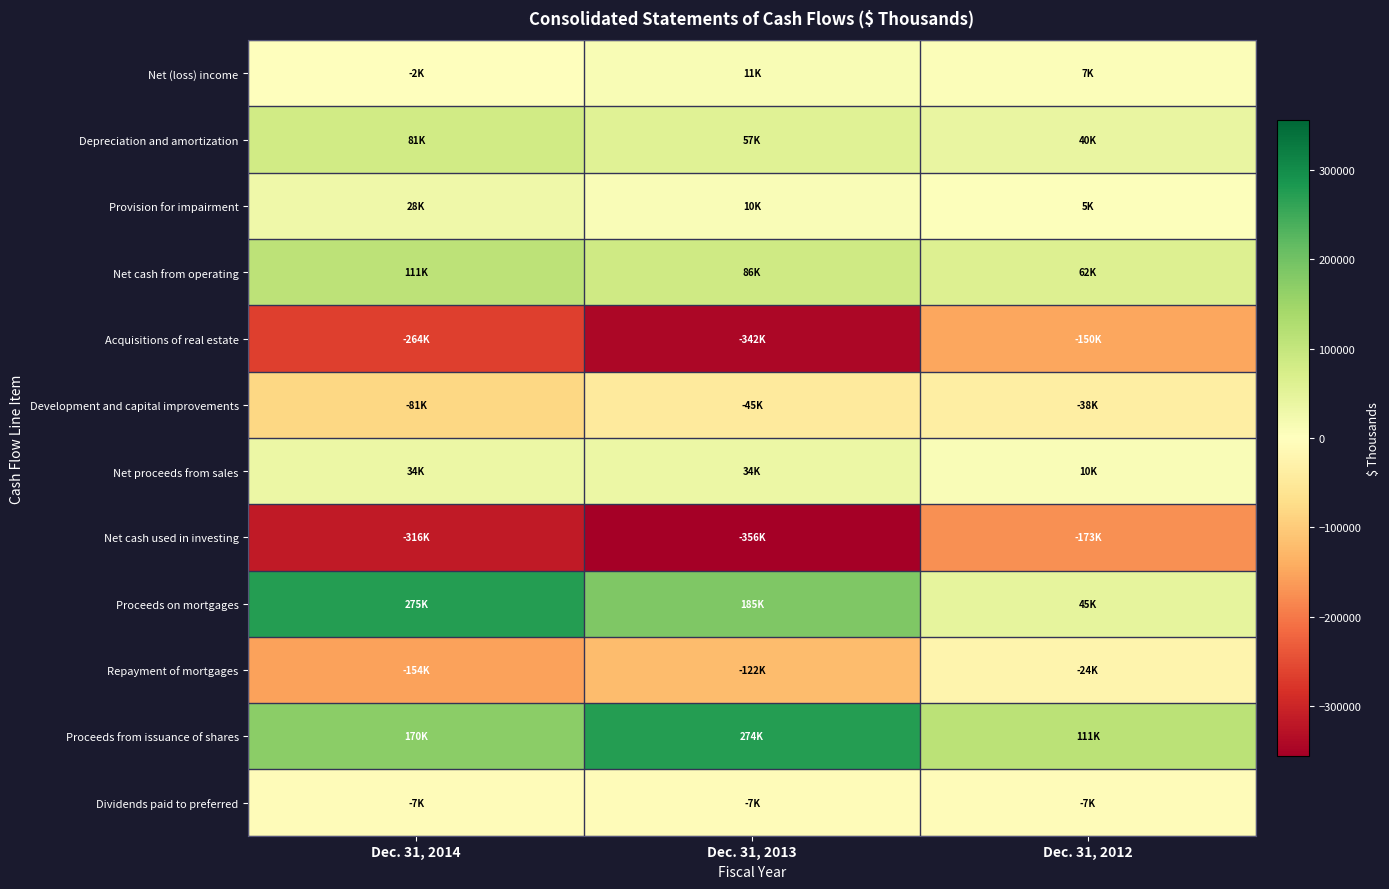

Reading right to left, list all the values displayed in this chart.

Net (loss) income: Dec. 31, 2012=7092	Dec. 31, 2013=11462	Dec. 31, 2014=-2412
Depreciation and amortization: Dec. 31, 2012=39822	Dec. 31, 2013=56841	Dec. 31, 2014=81182
Provision for impairment: Dec. 31, 2012=4688	Dec. 31, 2013=9669	Dec. 31, 2014=27865
Net cash from operating: Dec. 31, 2012=62194	Dec. 31, 2013=85583	Dec. 31, 2014=110592
Acquisitions of real estate: Dec. 31, 2012=-149960	Dec. 31, 2013=-342189	Dec. 31, 2014=-264414
Development and capital improvements: Dec. 31, 2012=-38431	Dec. 31, 2013=-44625	Dec. 31, 2014=-80742
Net proceeds from sales: Dec. 31, 2012=10292	Dec. 31, 2013=33916	Dec. 31, 2014=34156
Net cash used in investing: Dec. 31, 2012=-173210	Dec. 31, 2013=-355752	Dec. 31, 2014=-315723
Proceeds on mortgages: Dec. 31, 2012=45000	Dec. 31, 2013=185000	Dec. 31, 2014=275000
Repayment of mortgages: Dec. 31, 2012=-24200	Dec. 31, 2013=-121817	Dec. 31, 2014=-153795
Proceeds from issuance of shares: Dec. 31, 2012=111468	Dec. 31, 2013=274295	Dec. 31, 2014=170372
Dividends paid to preferred: Dec. 31, 2012=-7250	Dec. 31, 2013=-7250	Dec. 31, 2014=-7250